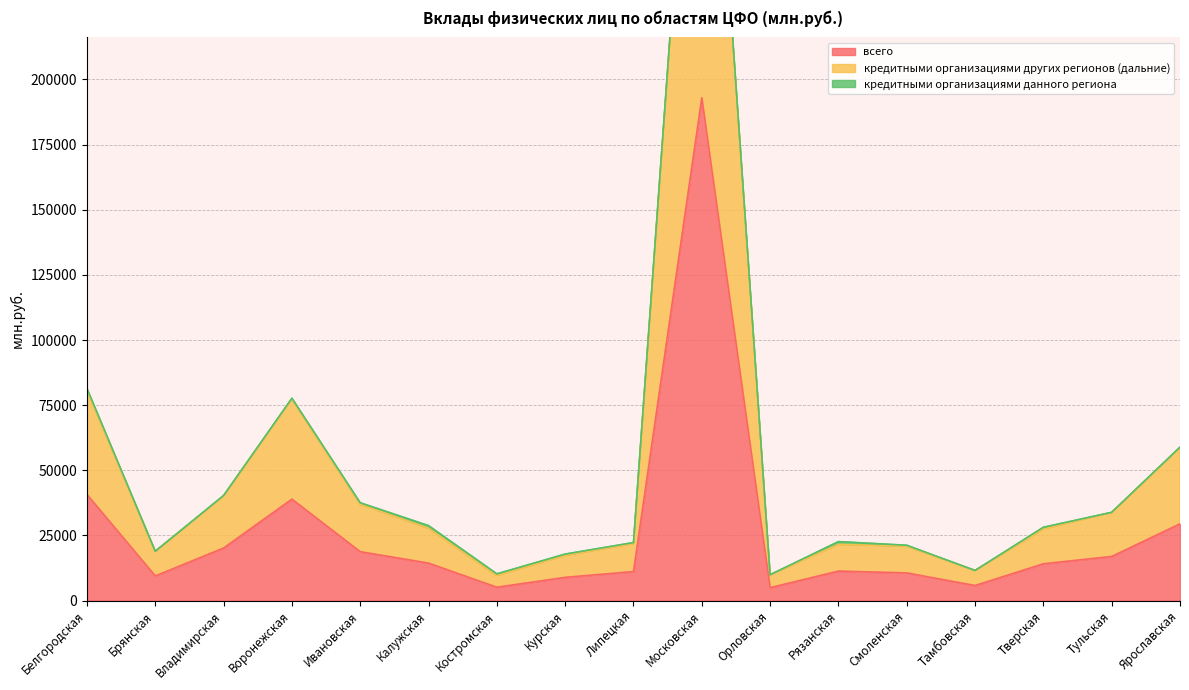

The кредитными организациями других регионов (дальние) series shows 33853 at Тульская. True or false?

True